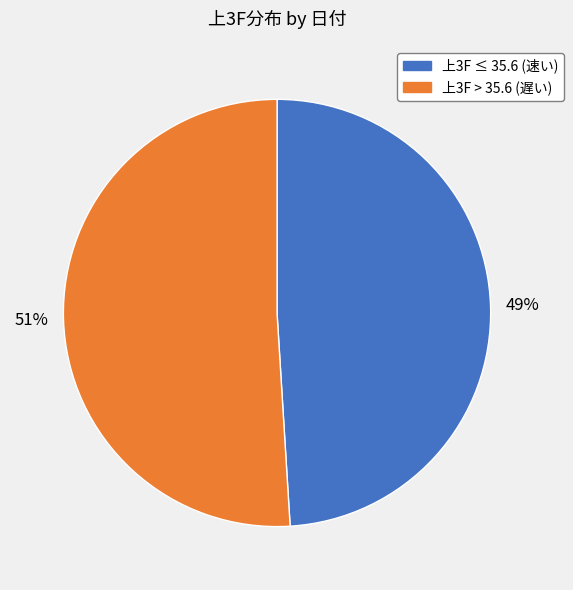

To the nearest percent, what is the difference between the largest and smallest slice percentages?

2%